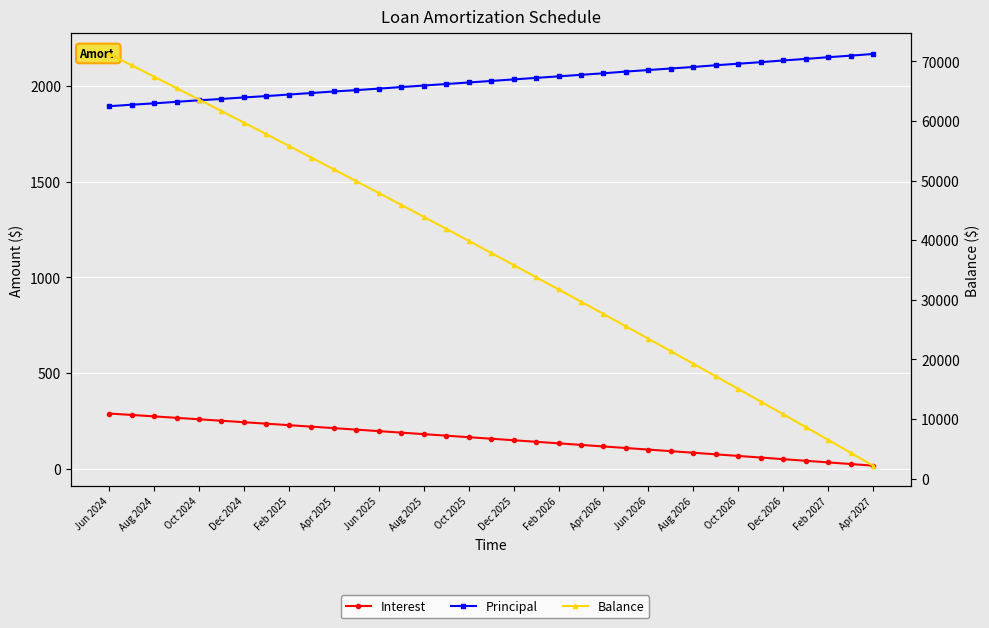

What is the minimum value shown in the chart?

17.2